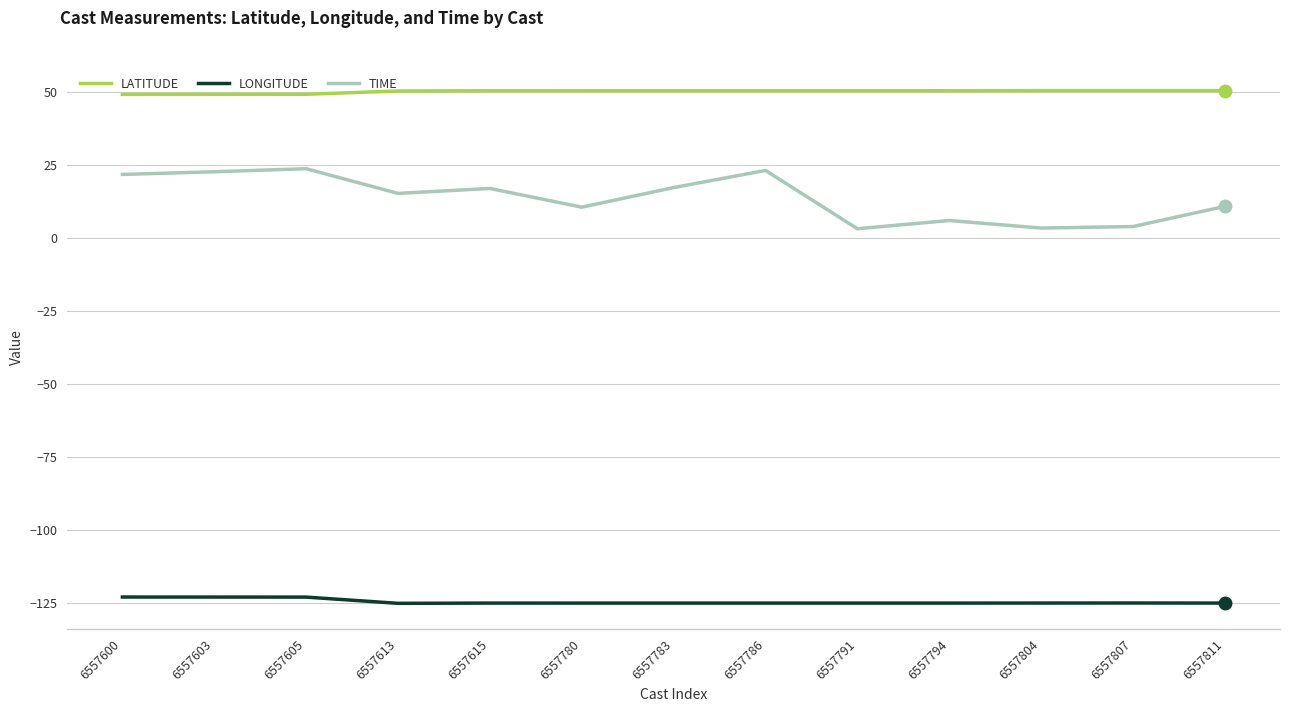

What is the spread (max minus min) of values at 6557811?

175.5